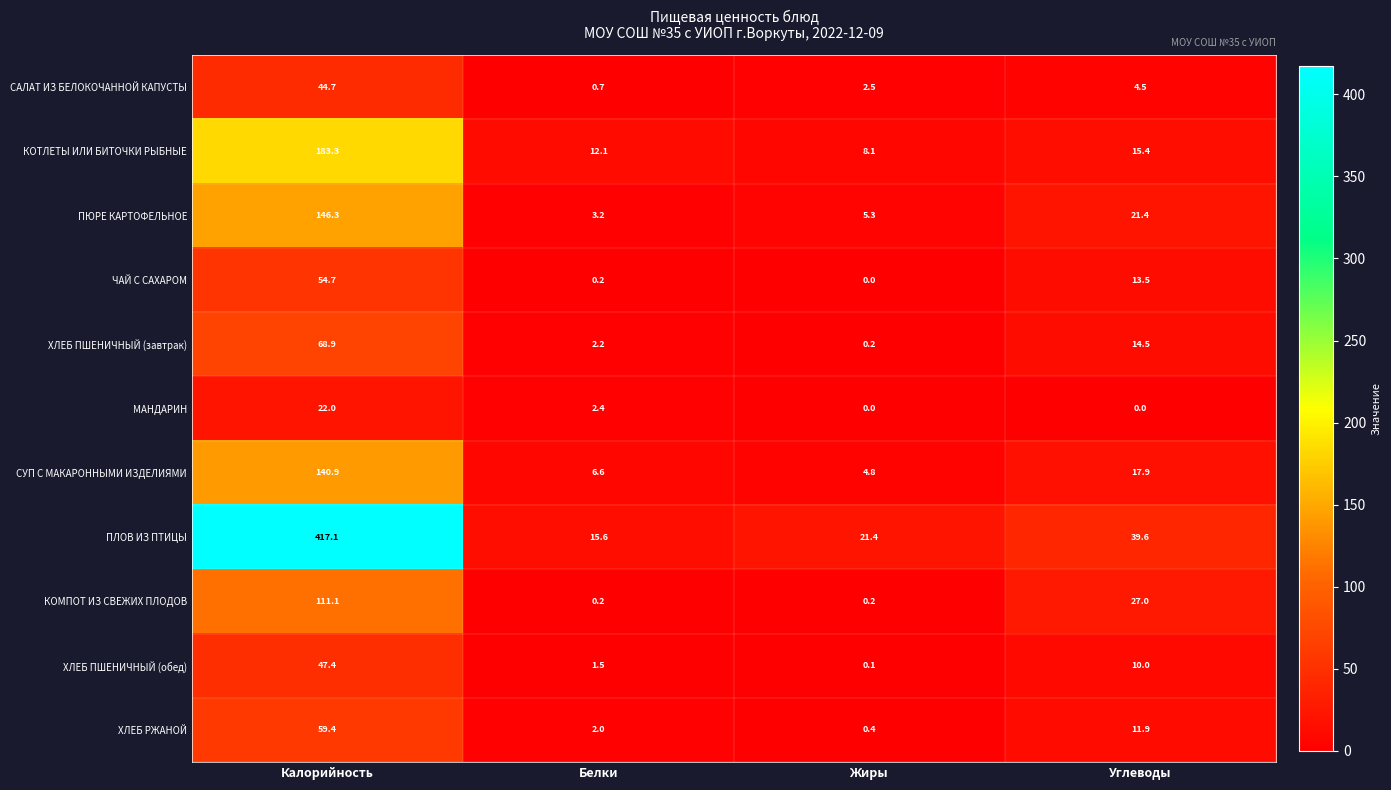

What is the sum of the ЧАЙ С САХАРОМ values at Калорийность and Жиры?

54.7